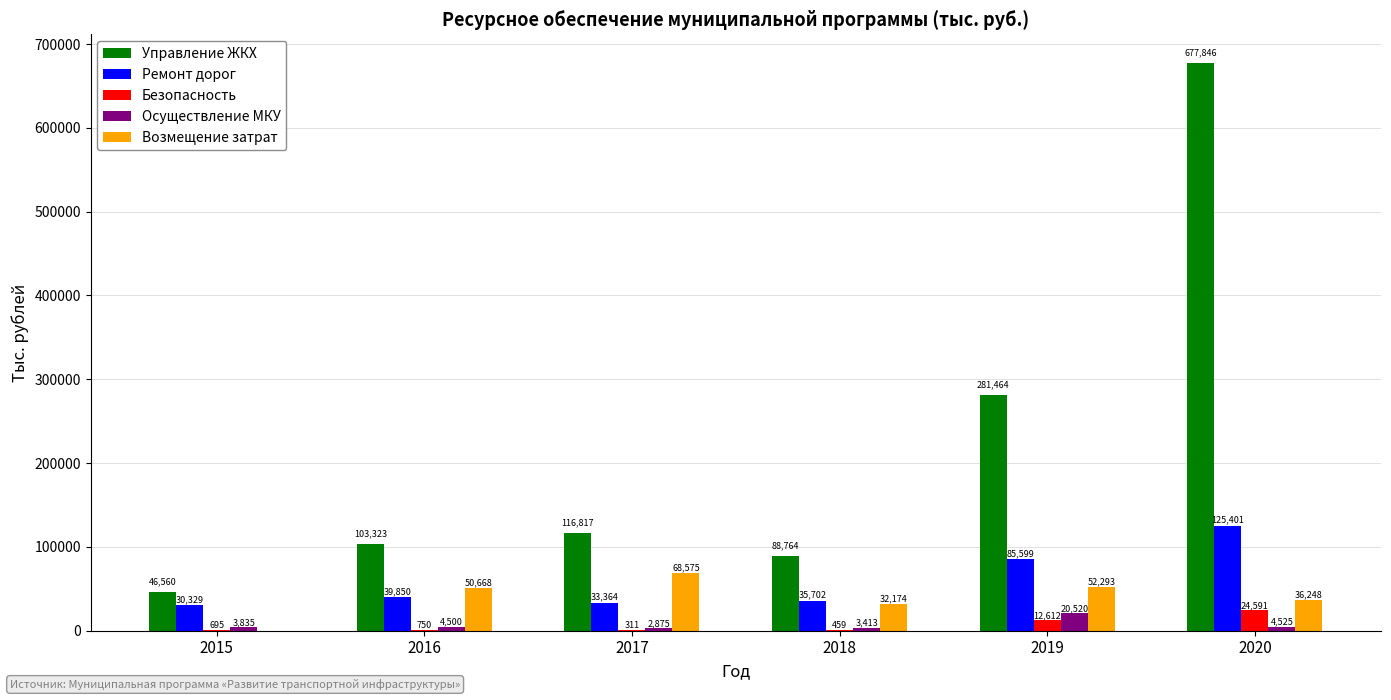

What is the sum of the Управление ЖКХ values at 2015 and 2018?

135324.5